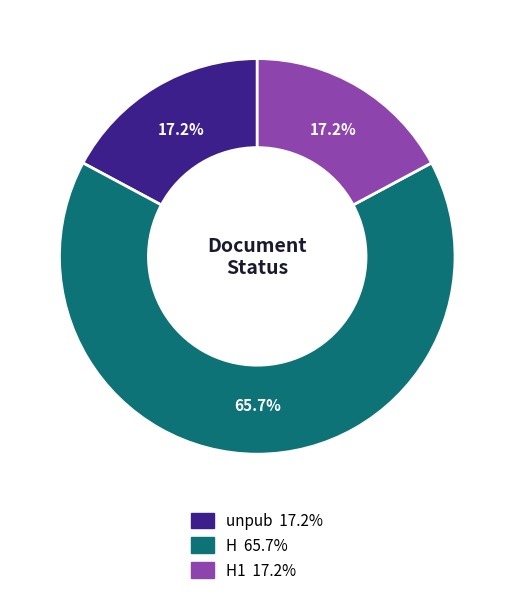

Does any single category account for the majority?

Yes